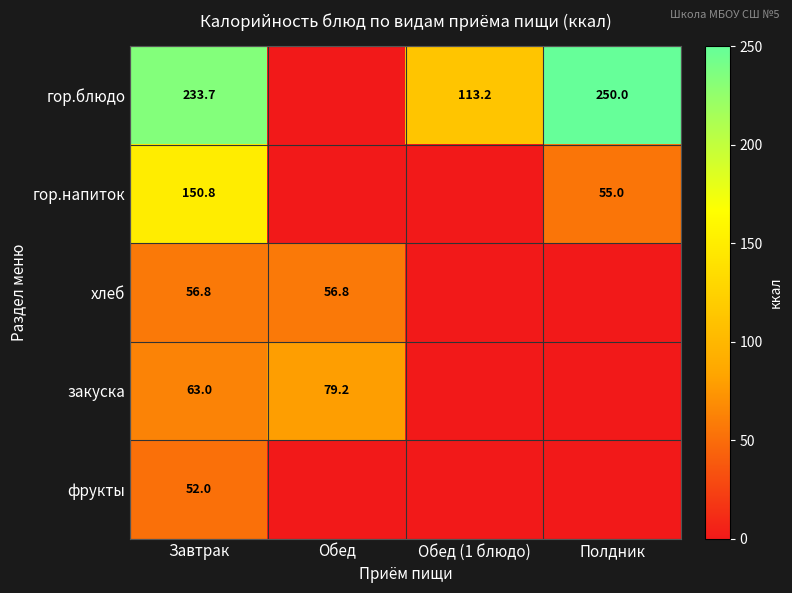

At how many categories does at least one series exceed 33?

4